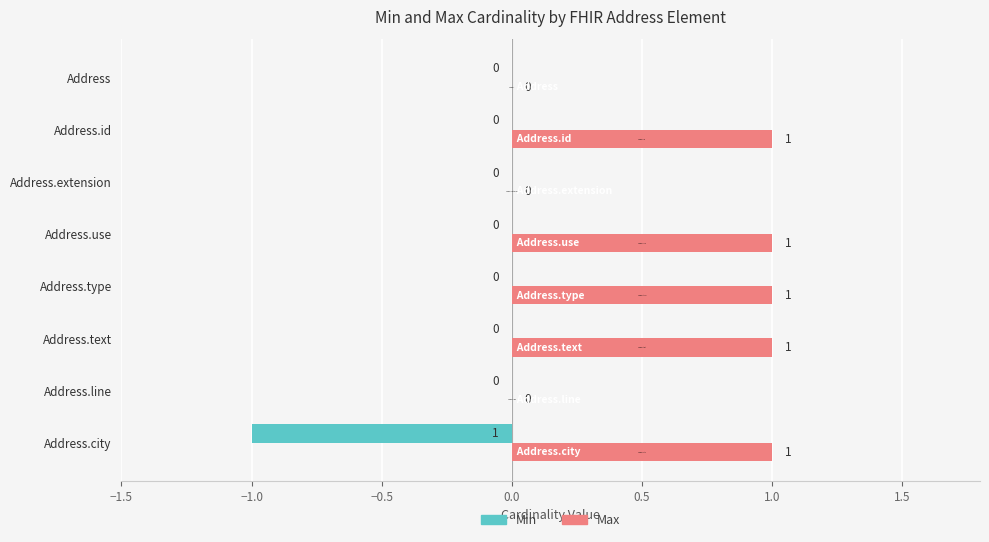

What is the average value of the Max series?

1